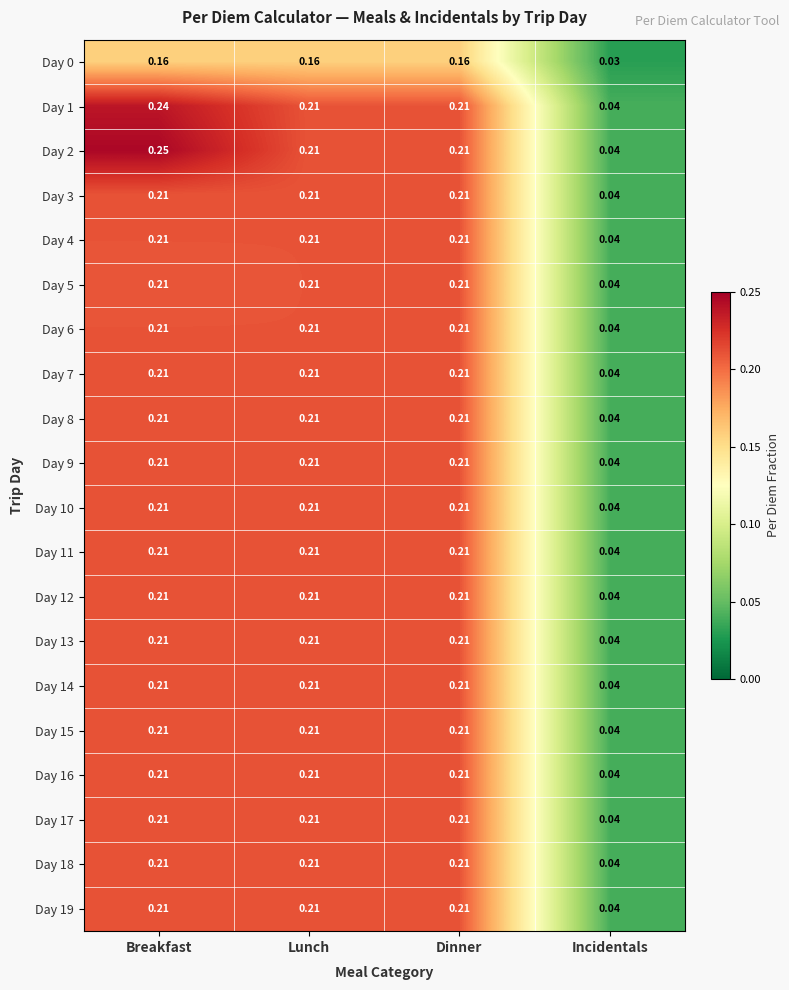

At which category is the sum across all series the highest?

Breakfast